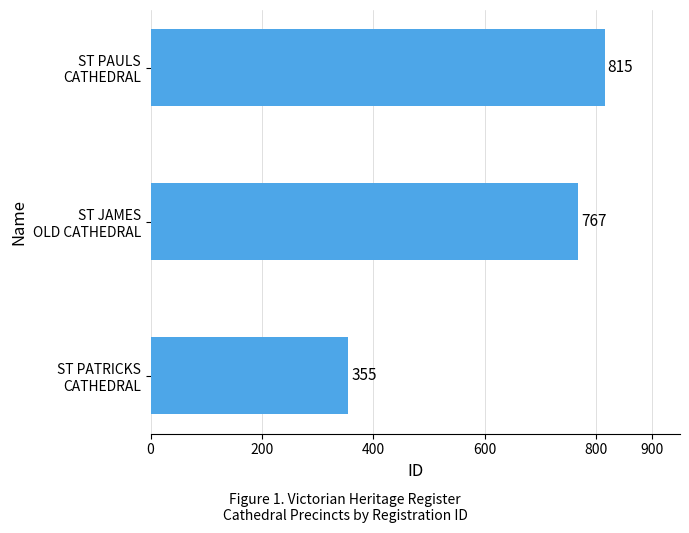

What is the greatest value displayed?

815